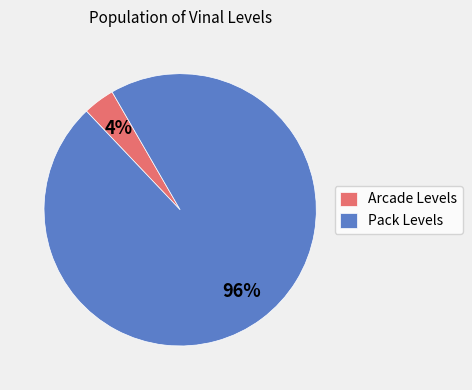

To the nearest percent, what is the difference between the Pack Levels and Arcade Levels slice percentages?

92%